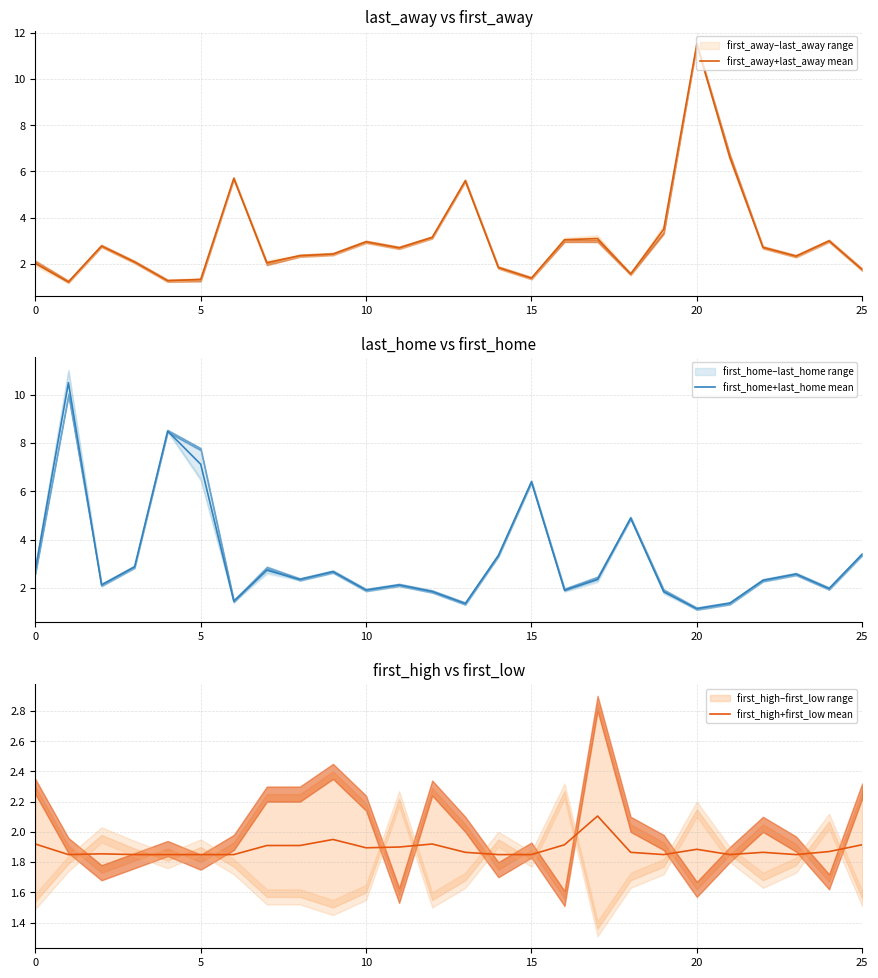

Rank the series by their maximum value, from highest to lowest.

first_away+last_away mean, first_home+last_home mean, first_high+first_low mean